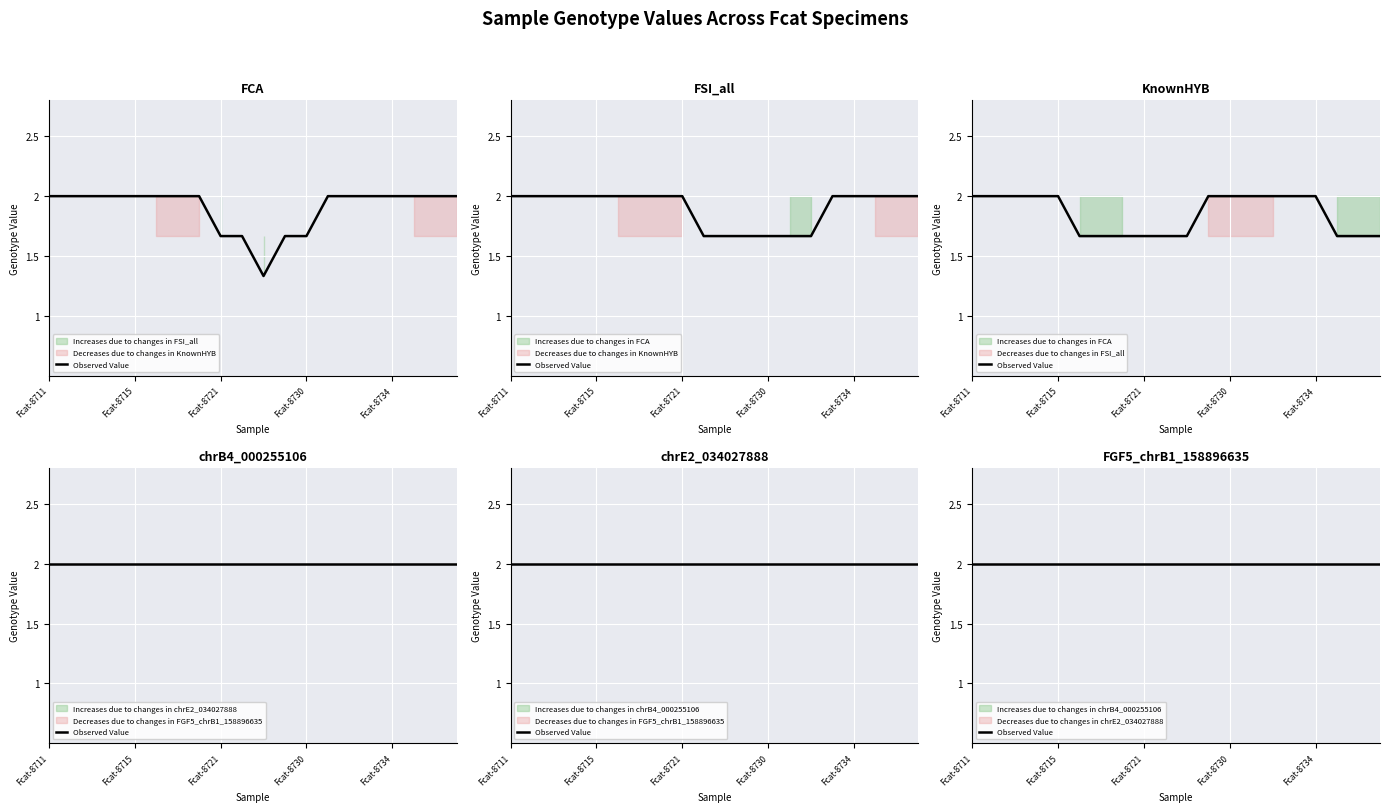

Which series has the widest spread of values?

FCA